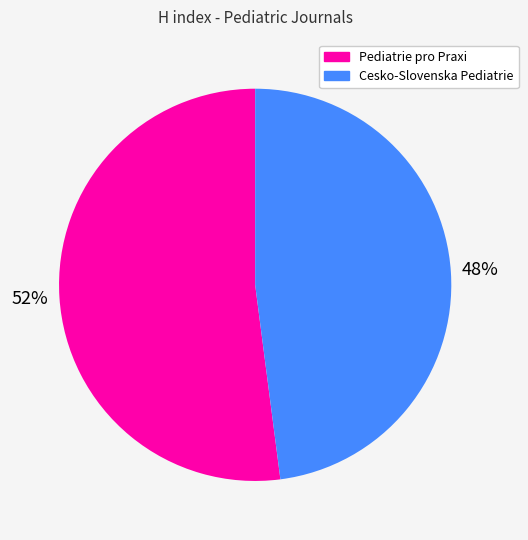

True or false: Cesko-Slovenska Pediatrie accounts for 48% of the total.

True